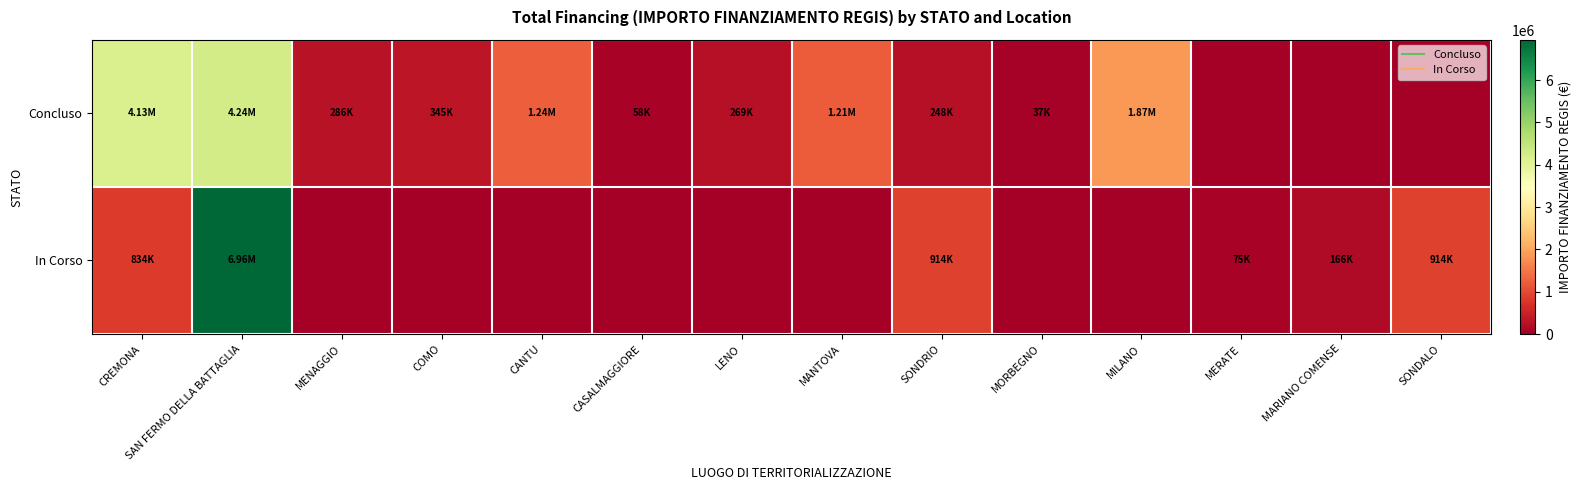

Which series has the largest total across all categories?

Concluso